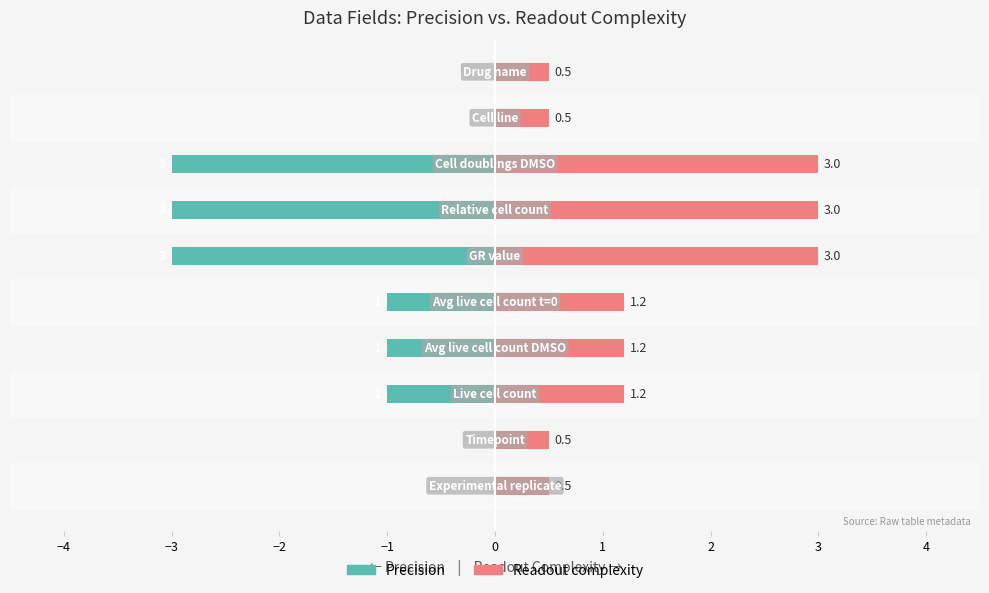

Which series has the widest spread of values?

Precision